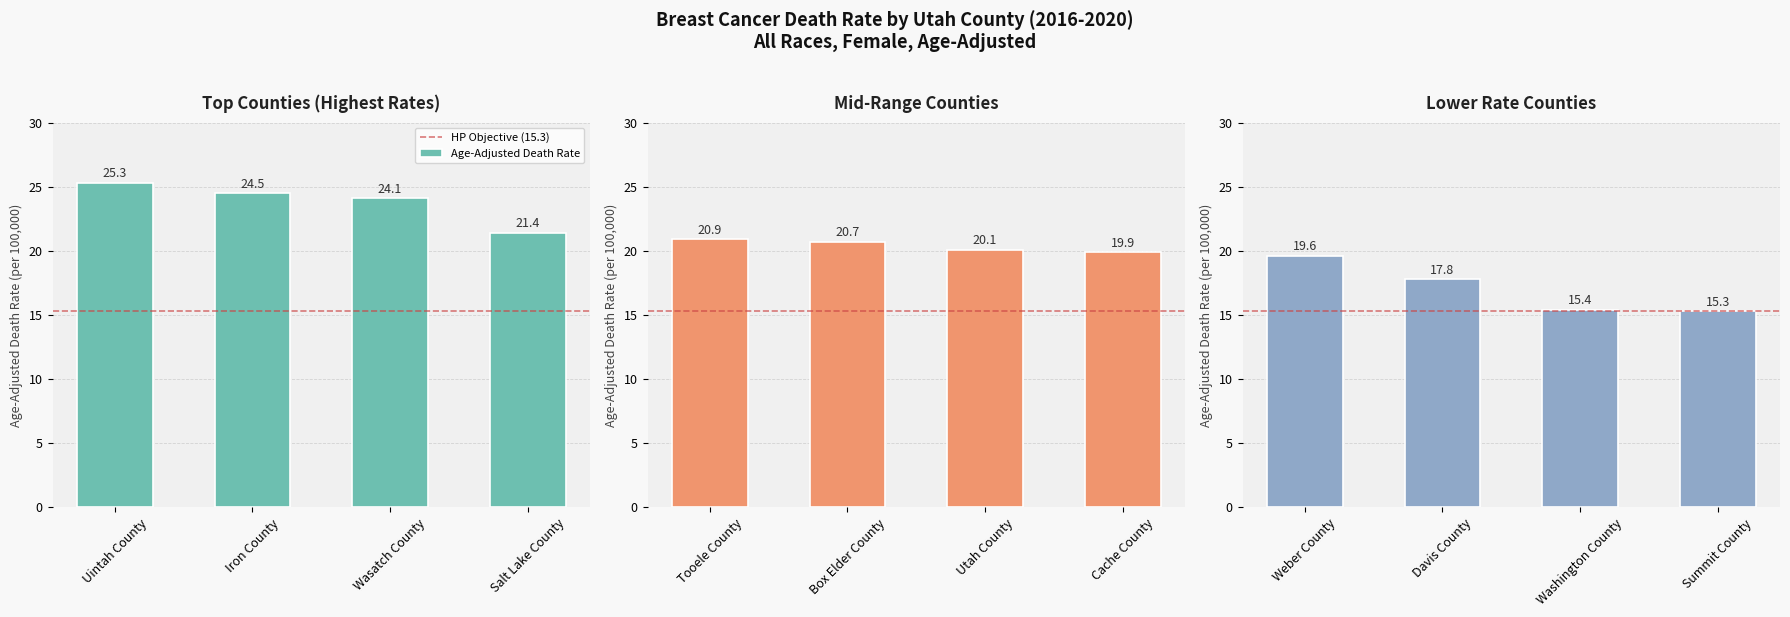

What is the value of the 4th bar from the left?

21.4